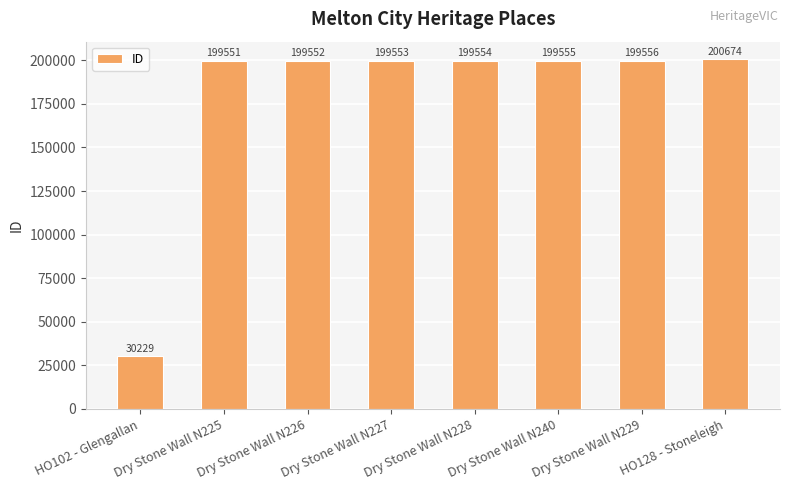

Rank the categories by value from lowest to highest.

HO102 - Glengallan, Dry Stone Wall N225, Dry Stone Wall N226, Dry Stone Wall N227, Dry Stone Wall N228, Dry Stone Wall N240, Dry Stone Wall N229, HO128 - Stoneleigh